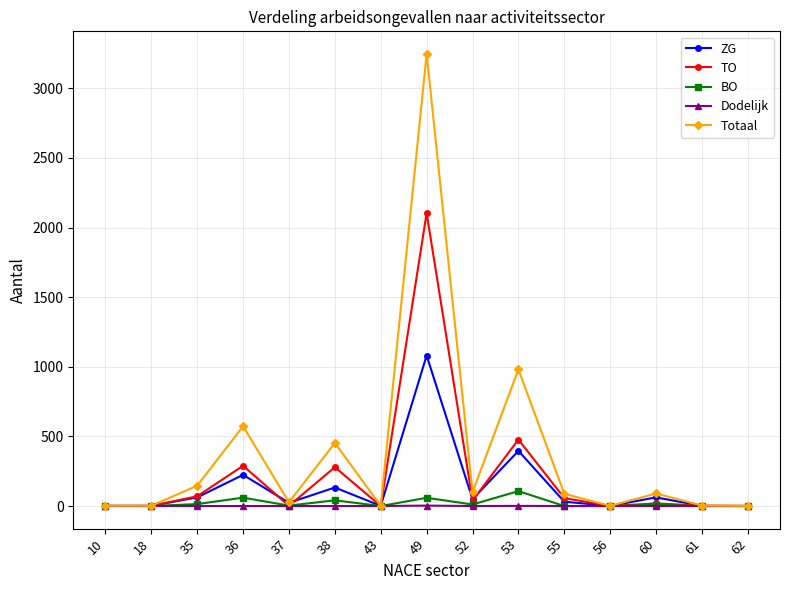

What is the sum of all ZG values?

2066